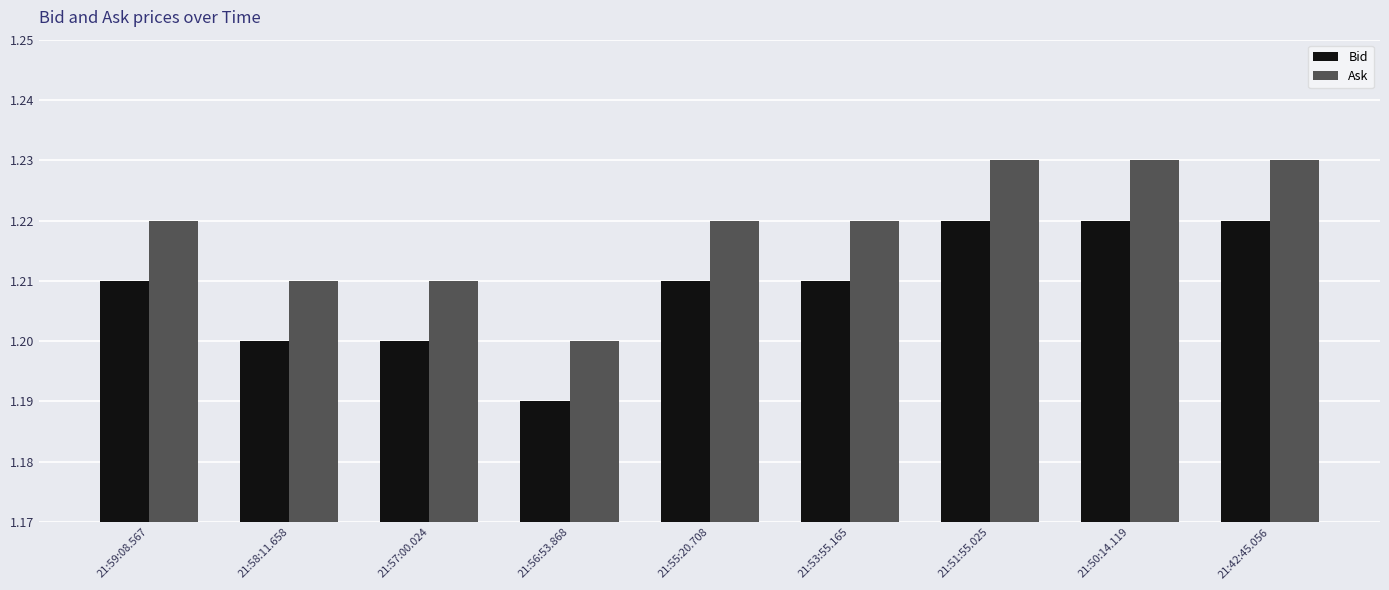

True or false: Ask has a value of 2.1 at 21:55:20.708.

False